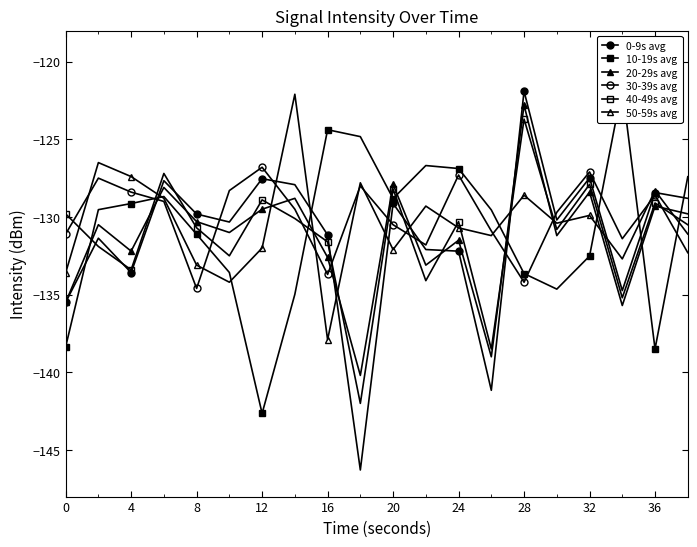

Which series has the largest total across all categories?

30-39s avg